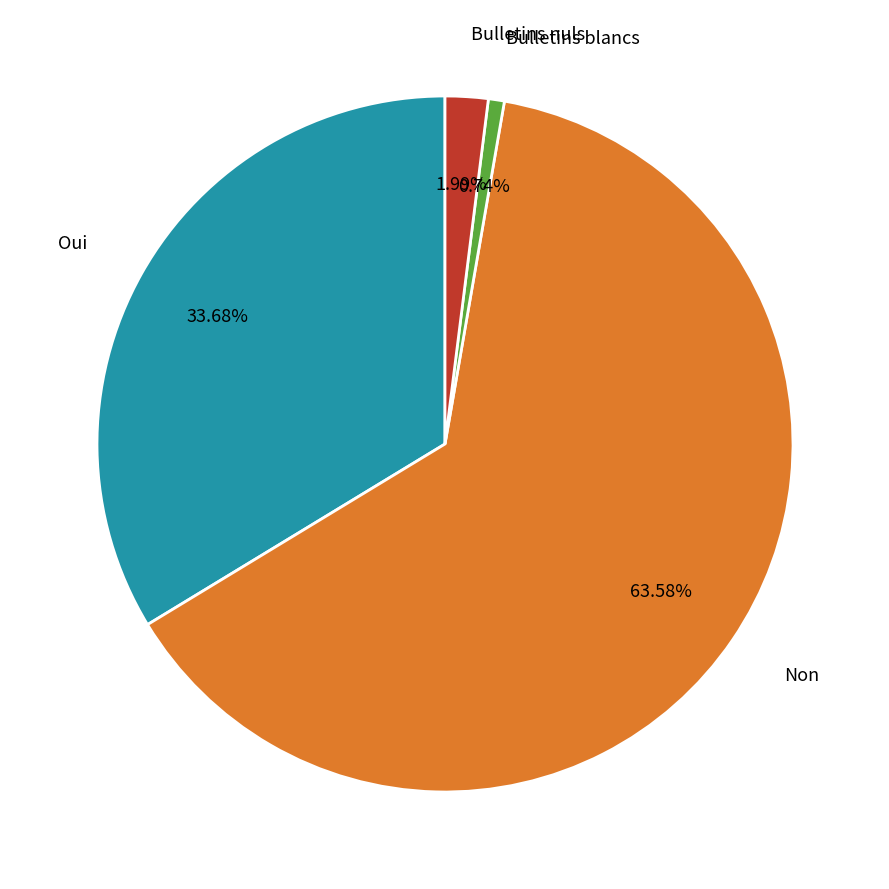

Does any single category account for the majority?

Yes